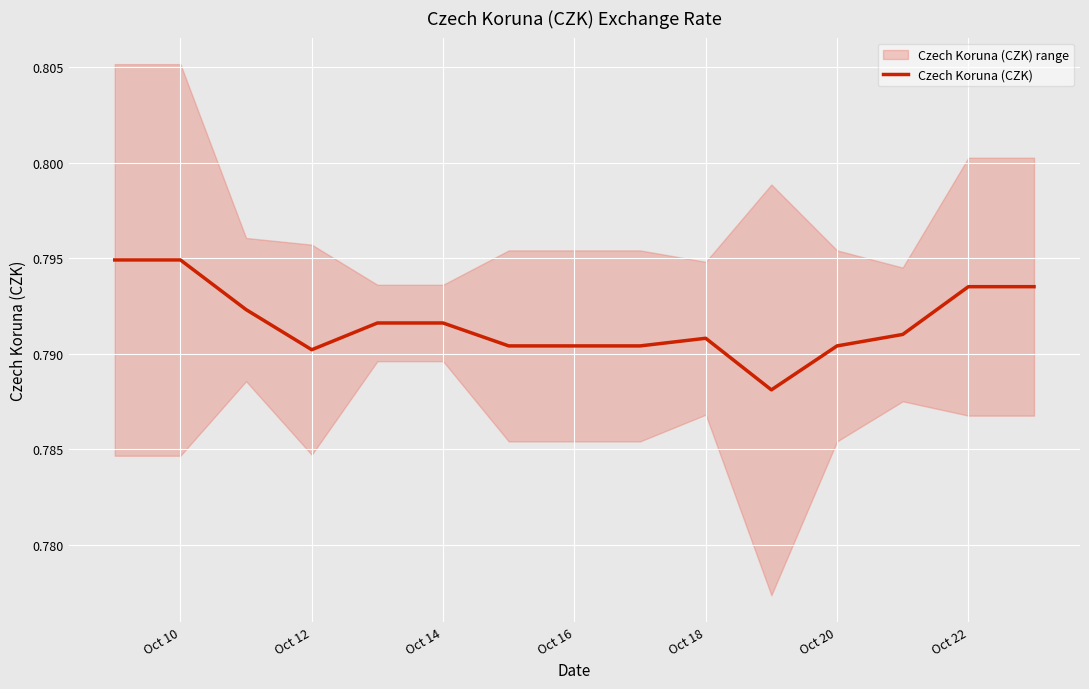

How many interior local valleys (lower than both neighbors) does the data have?

2